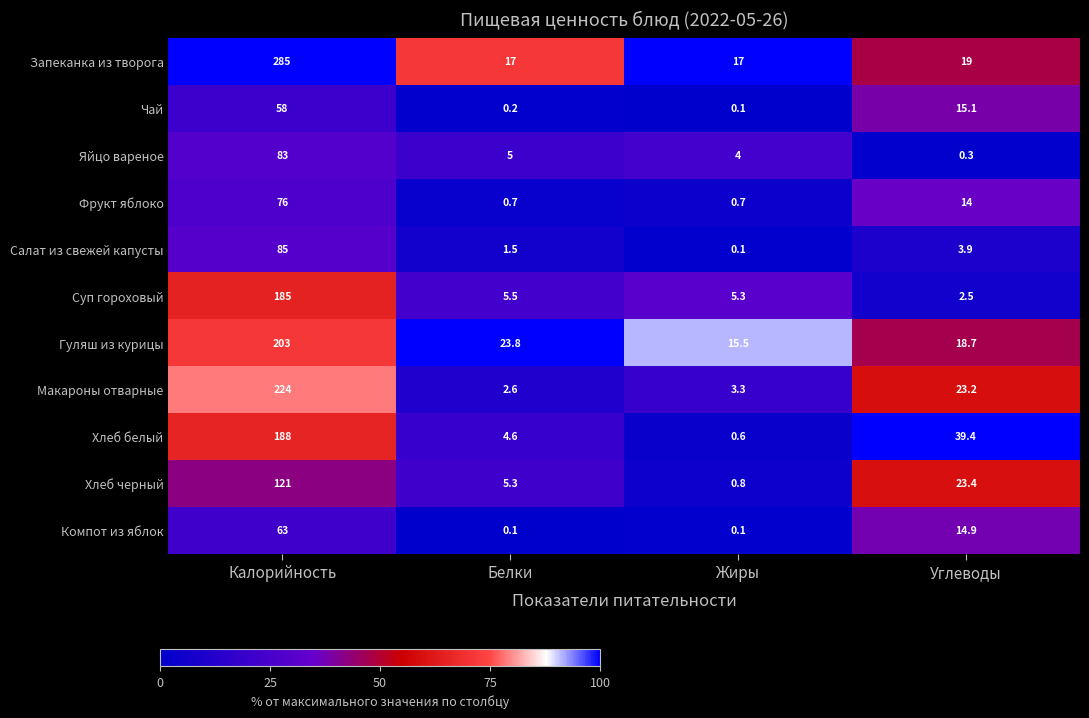

What is the spread (max minus min) of values at Калорийность?

227.0